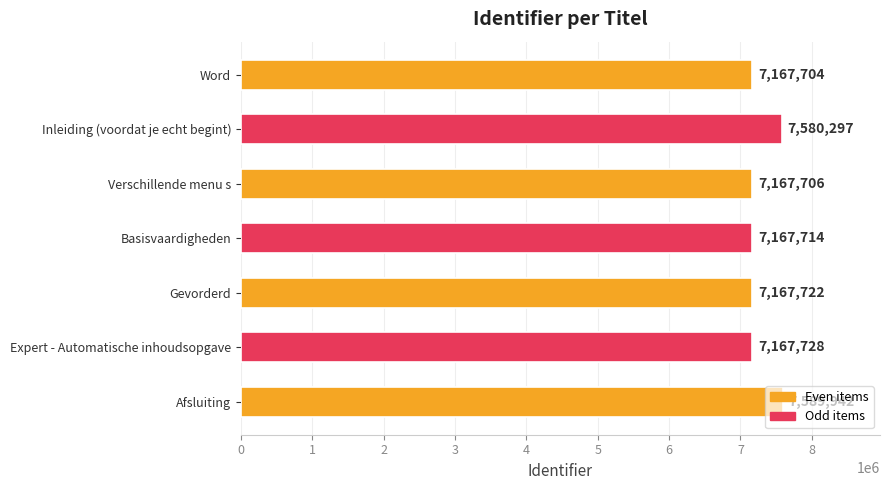

Rank the categories by value from lowest to highest.

Word, Verschillende menu s, Basisvaardigheden, Gevorderd, Expert - Automatische inhoudsopgave, Inleiding (voordat je echt begint), Afsluiting